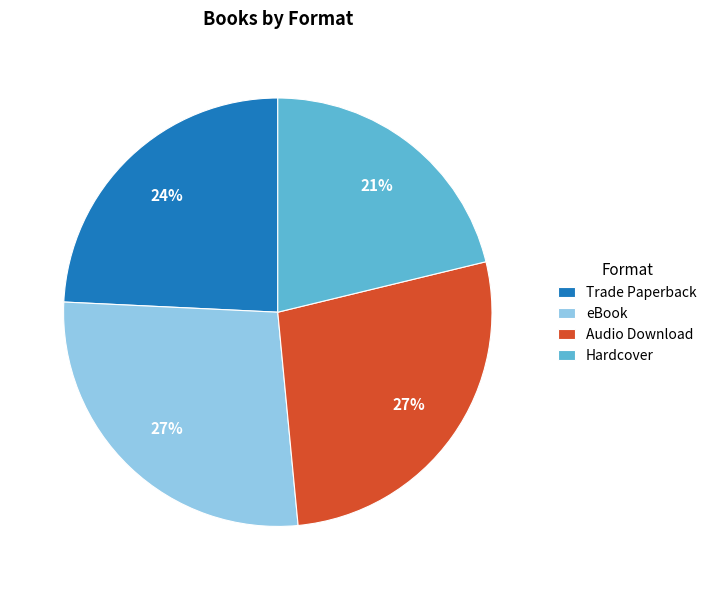

The Hardcover slice represents 6% of the pie. True or false?

False